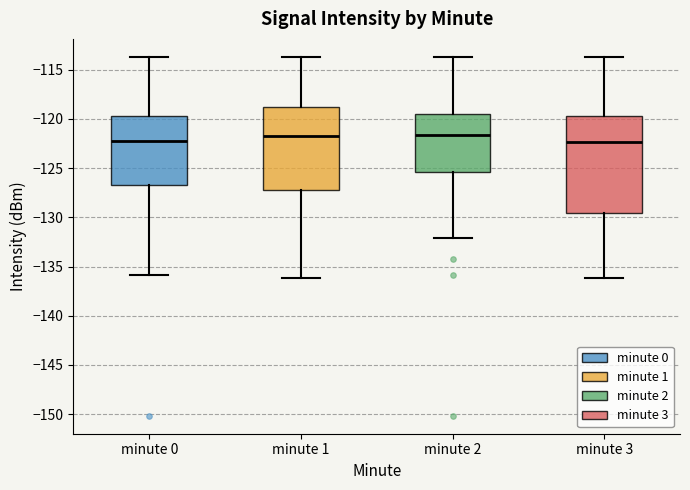

Reading left to right, read every box against the y-axis: the position of its median line, the range the box covers, and the ends of its whiskers. The values are not printed on the chart, so give them approximately, as read against the axis.

minute 0: median -122.0, box -126.5 to -119.5, whiskers -136.0 to -113.5
minute 1: median -122.0, box -127.0 to -119.0, whiskers -136.0 to -113.5
minute 2: median -121.5, box -125.5 to -119.5, whiskers -132.0 to -113.5
minute 3: median -122.5, box -129.5 to -119.5, whiskers -136.0 to -113.5